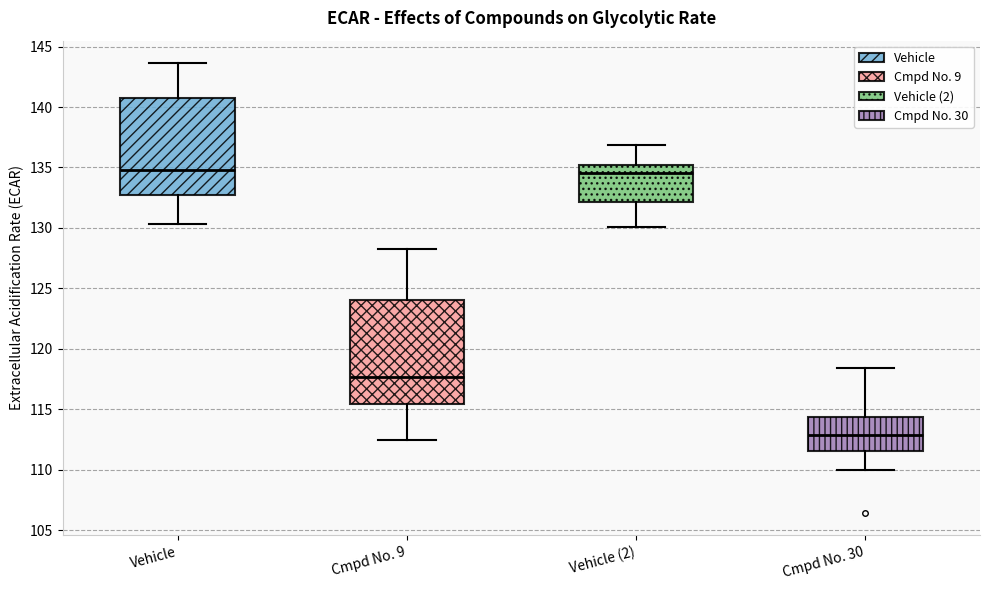

Comparing the boxes themselves (not the whiskers), which one is the tallest?

Cmpd No. 9